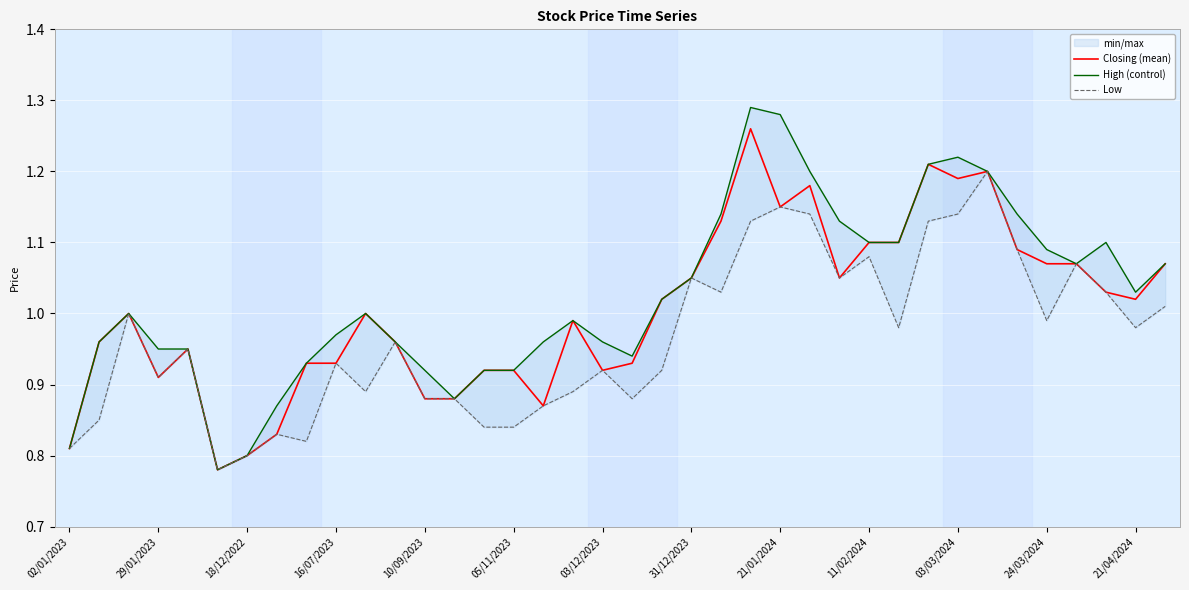

Which series has the largest range (max minus min)?

High (control)